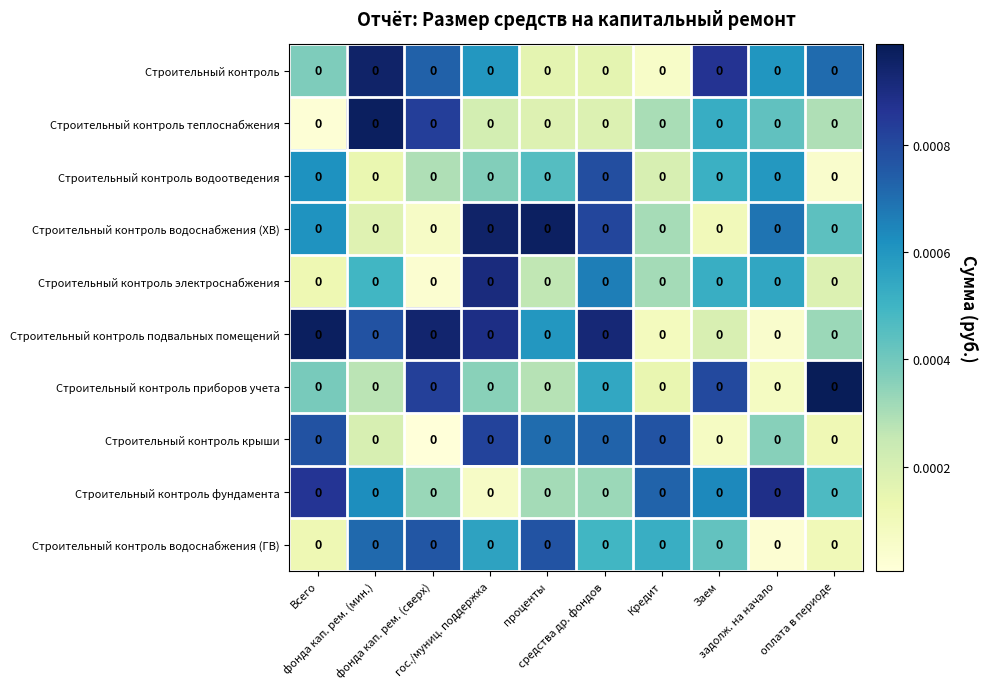

The value of Строительный контроль крыши at Всего is 0.0. True or false?

False